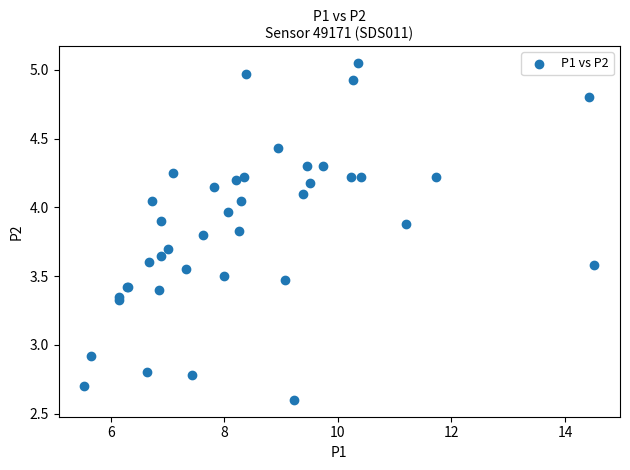

What Y value in the scatter plot is closest to 3?

2.9